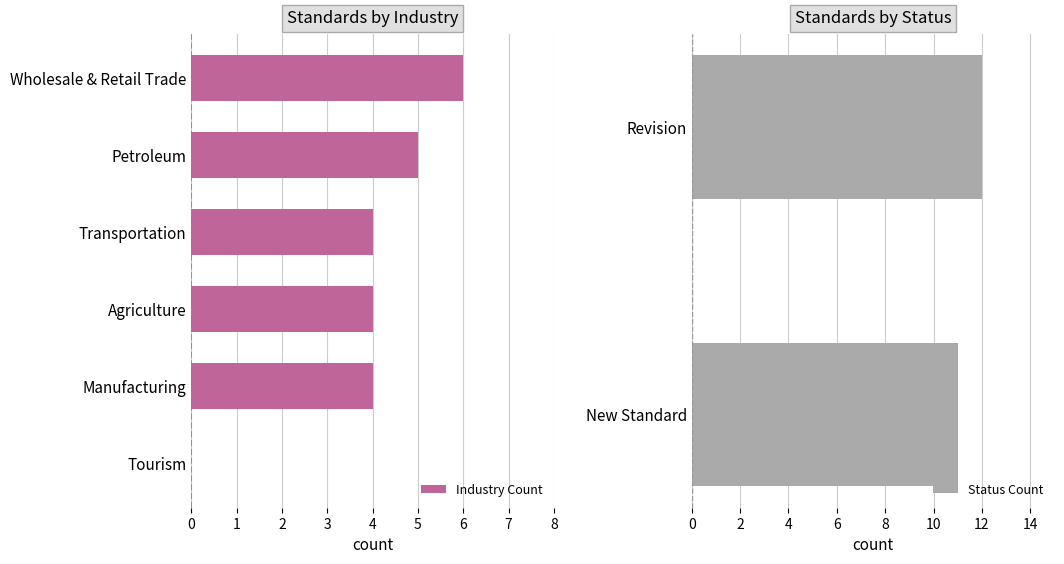

At which label does Industry Count reach its peak?

Wholesale & Retail Trade